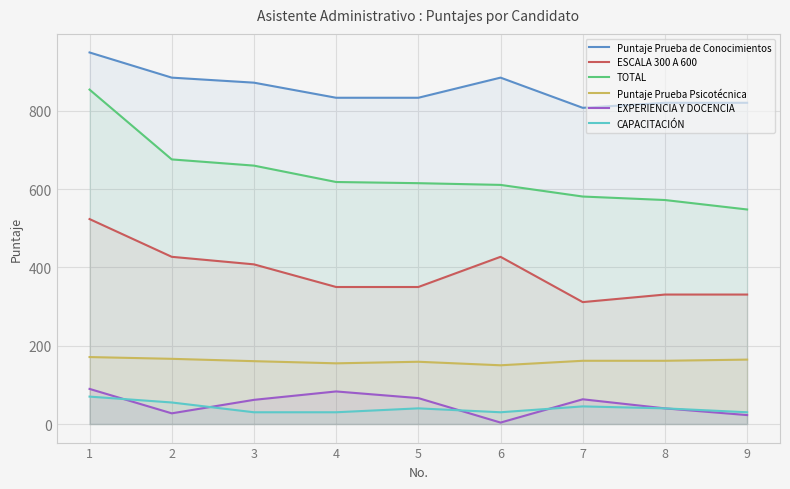

How many interior local valleys does the ESCALA 300 A 600 series have?

1